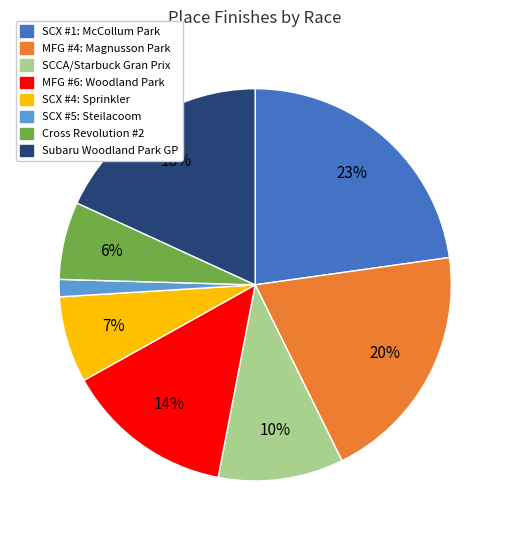

What percentage is the Cross Revolution #2 slice, to the nearest percent?

6%